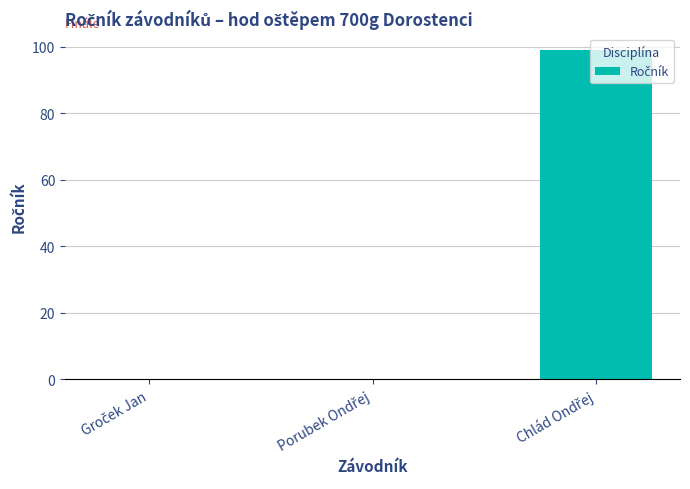

Are the bars horizontal?

No